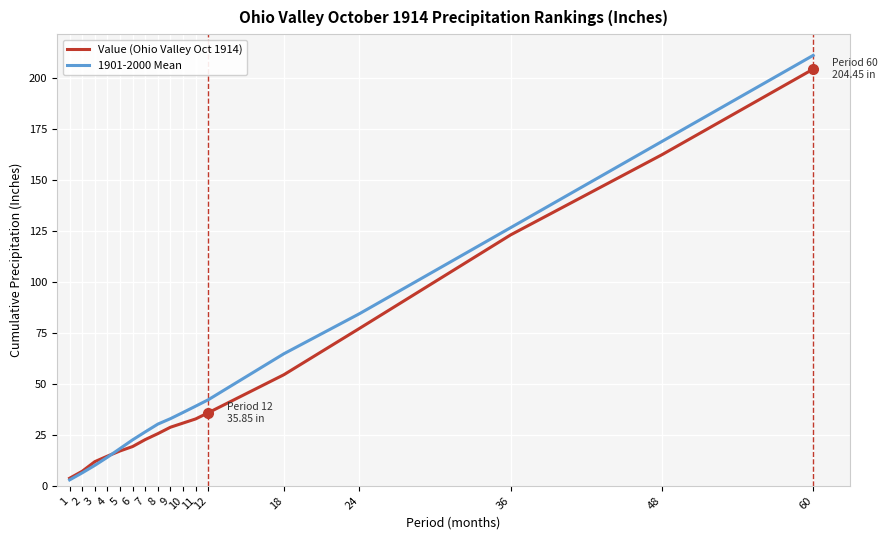

What is the spread (max minus min) of values at 18?

10.3